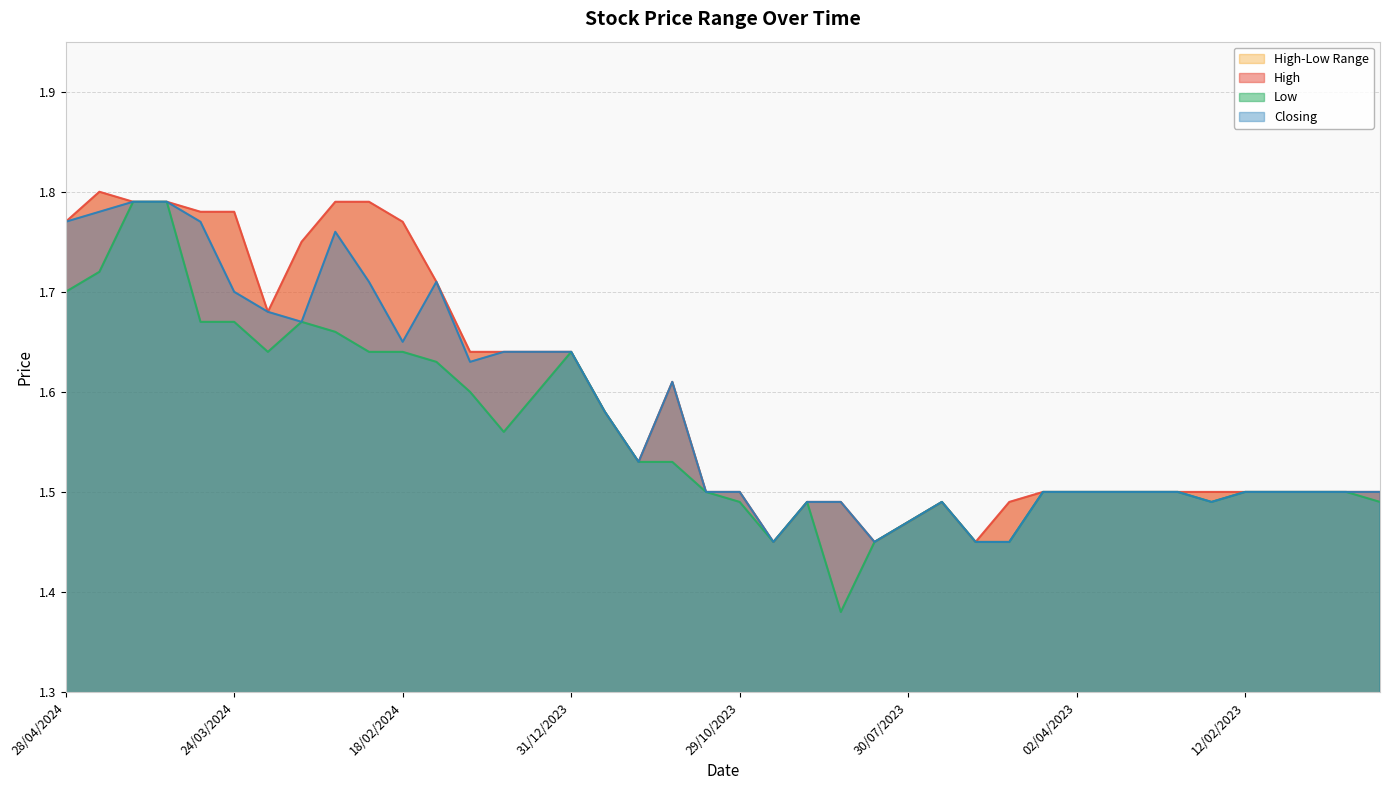

At which category does the chart reach its minimum across all series?

10/09/2023